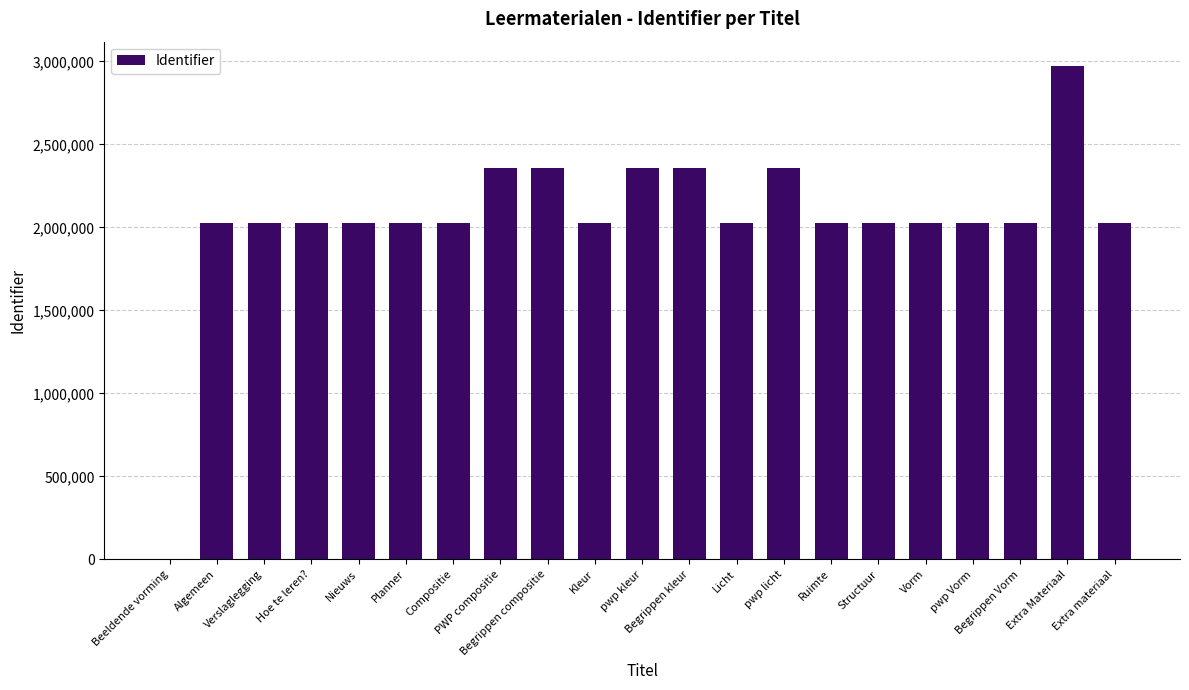

What is the sum of the values at Extra materiaal and Licht?

4053021